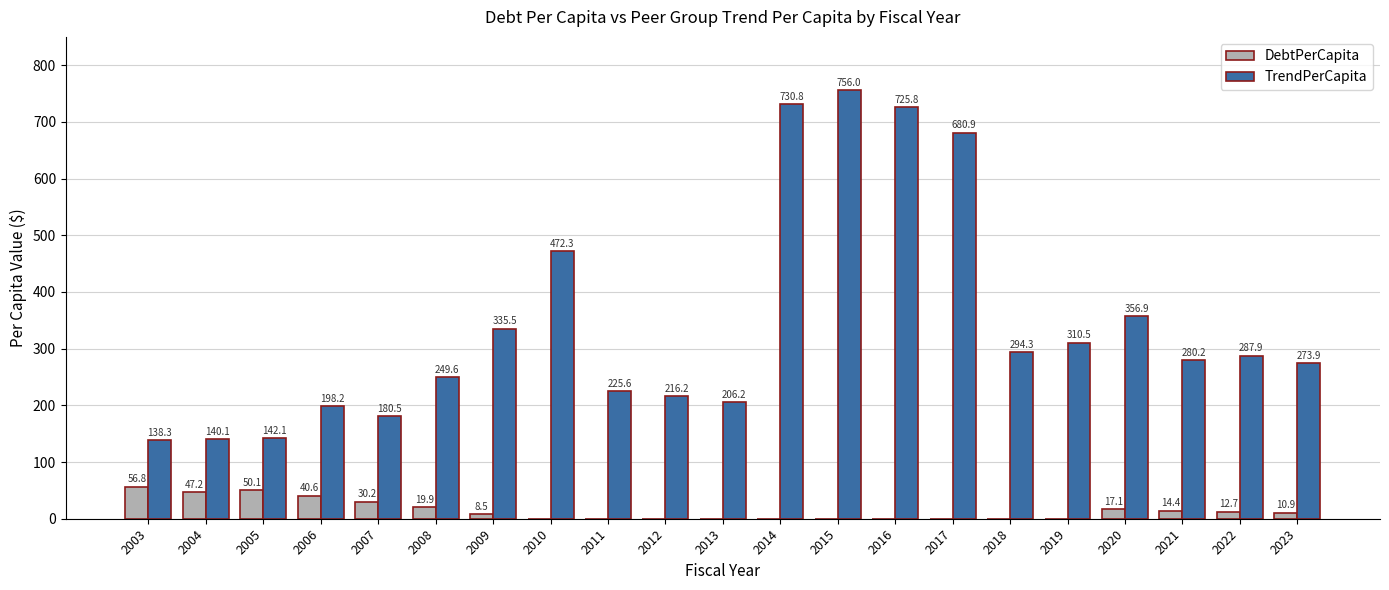

How many series are shown in this chart?

2